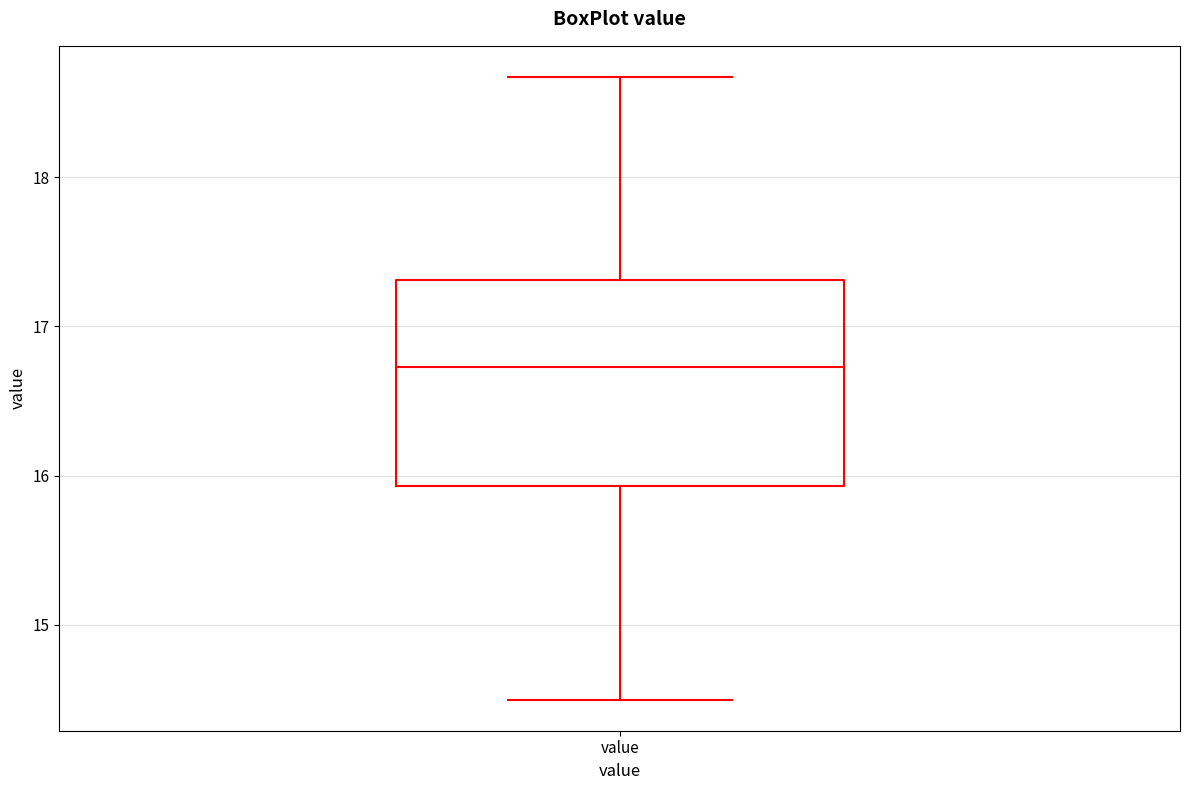

Read this box plot against the y-axis: the position of the median line, the range covered by the box, and the ends of both whiskers. The values are not printed on the chart, so give them approximately, as read against the axis.

median 16.7, box 15.9 to 17.3, whiskers 14.5 to 18.7